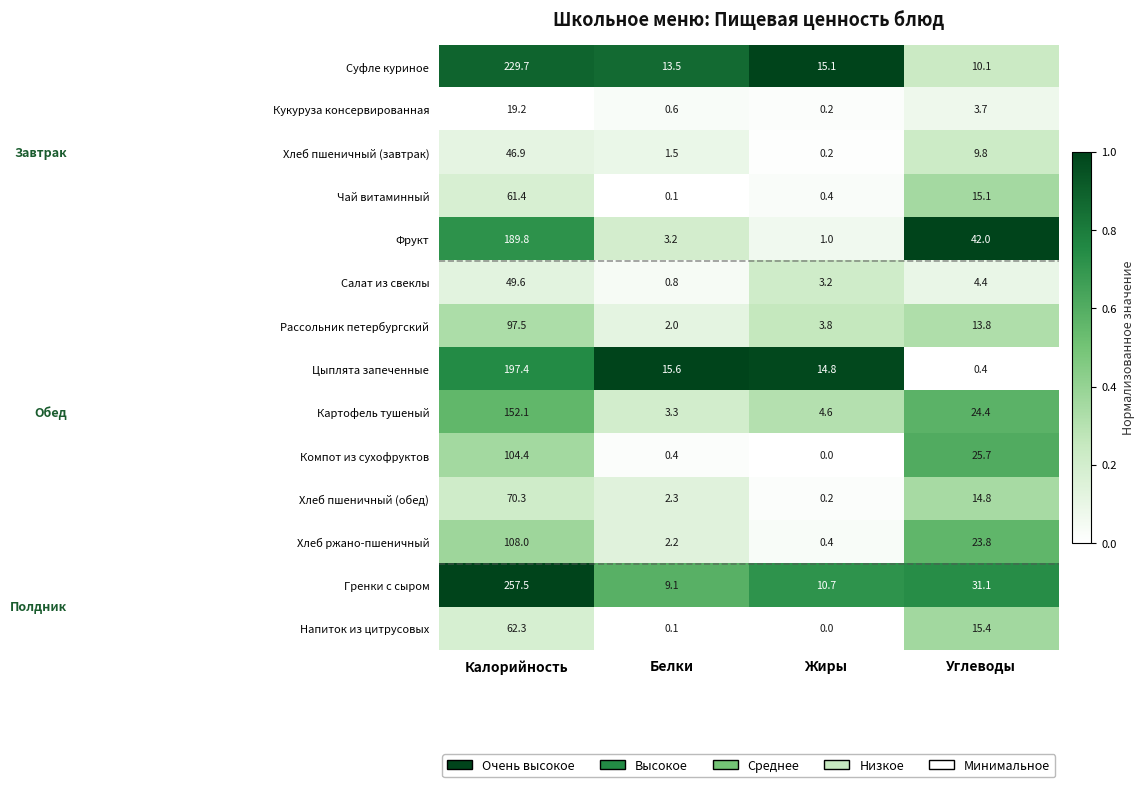

At which category is the sum across all series the highest?

Калорийность